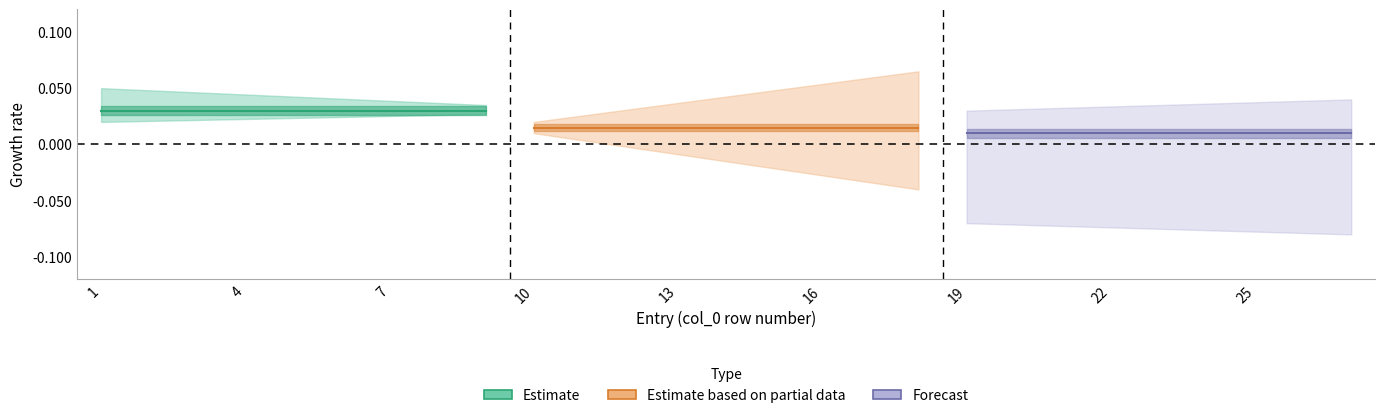

True or false: Estimate based on partial data and Forecast intersect in this chart.

False